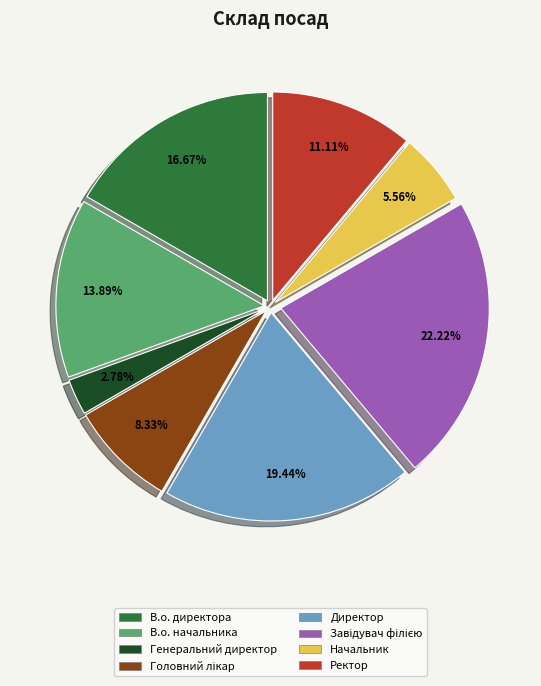

Does В.о. начальника account for over 50% of the chart?

No